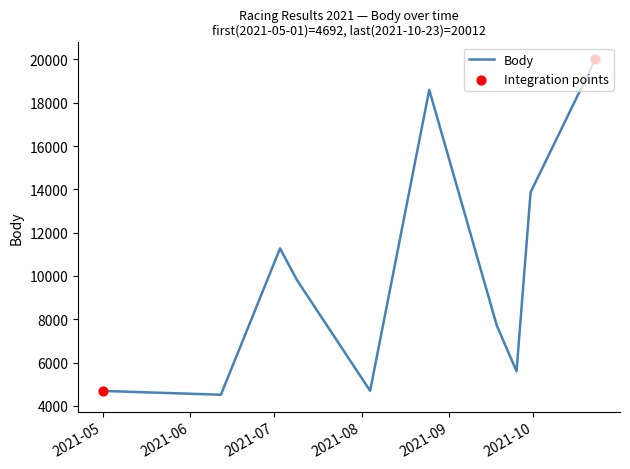

What is the smallest value displayed?

4515